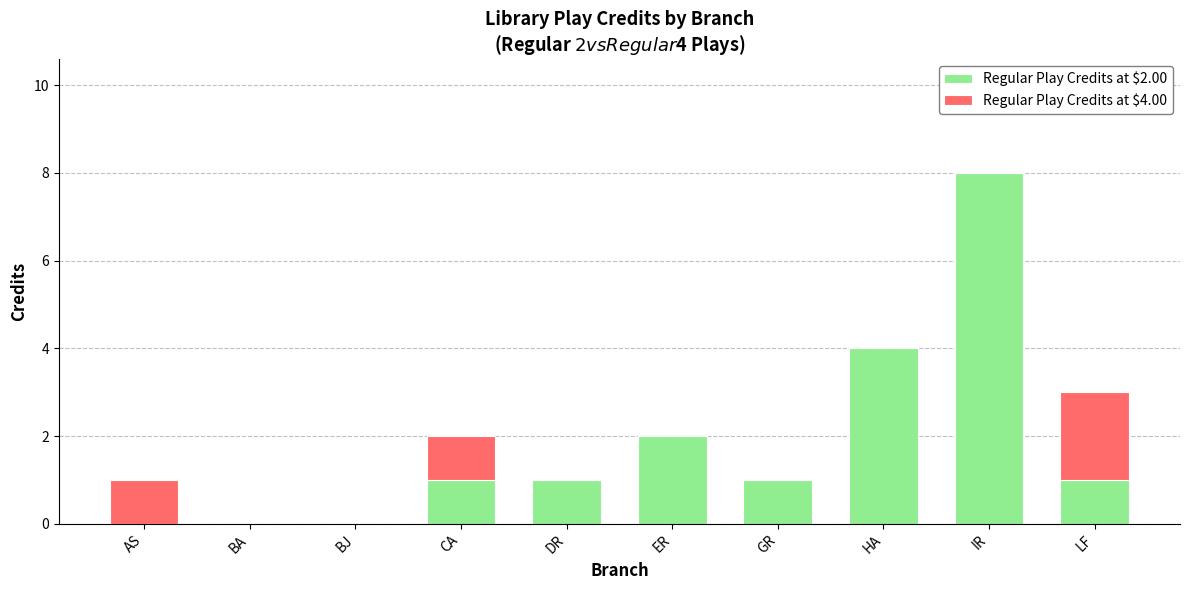

At which label does Regular Play Credits at $2.00 reach its peak?

IR